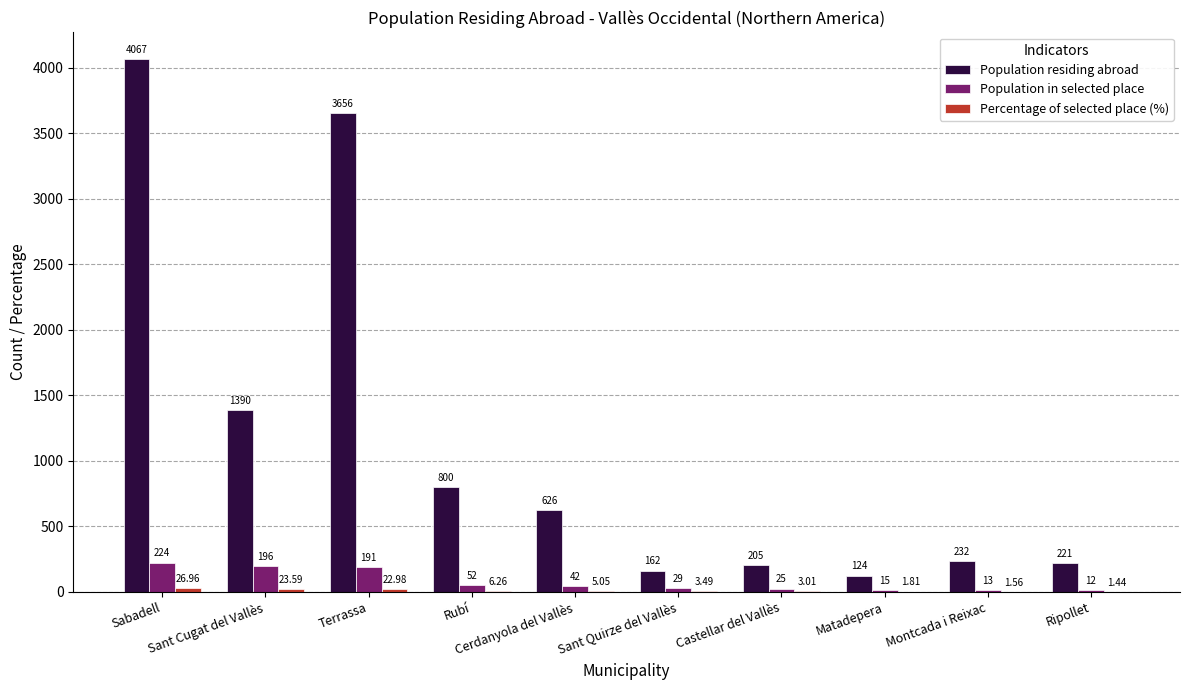

What is the sum of all Population residing abroad values?

11483.0